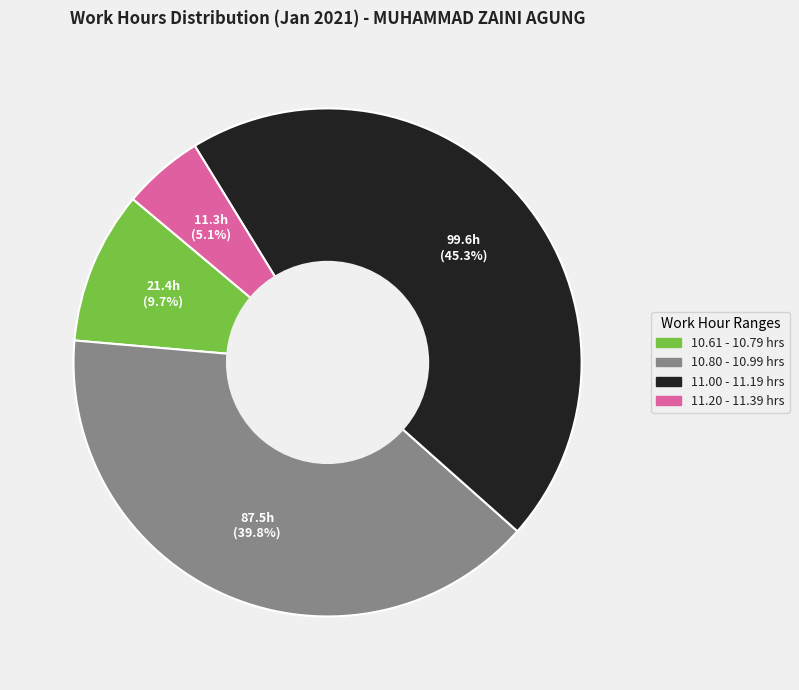

Count the number of slices in the pie.

4